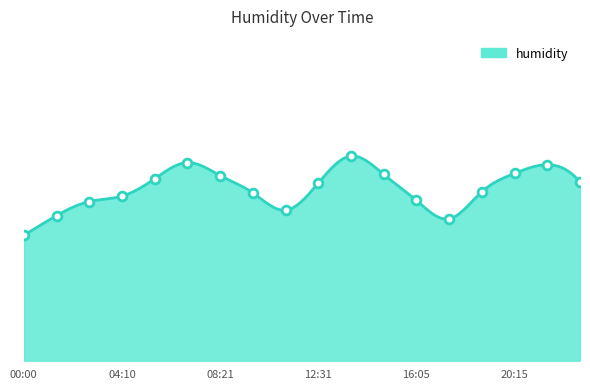

What is the ratio of the value at 21:39 to the value at 20:15?

1.0